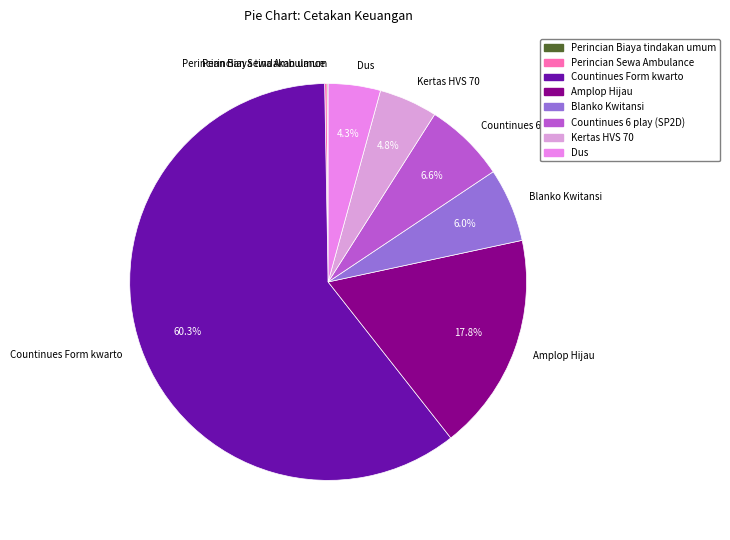

To the nearest percent, what is the difference between the largest and smallest slice percentages?

60%